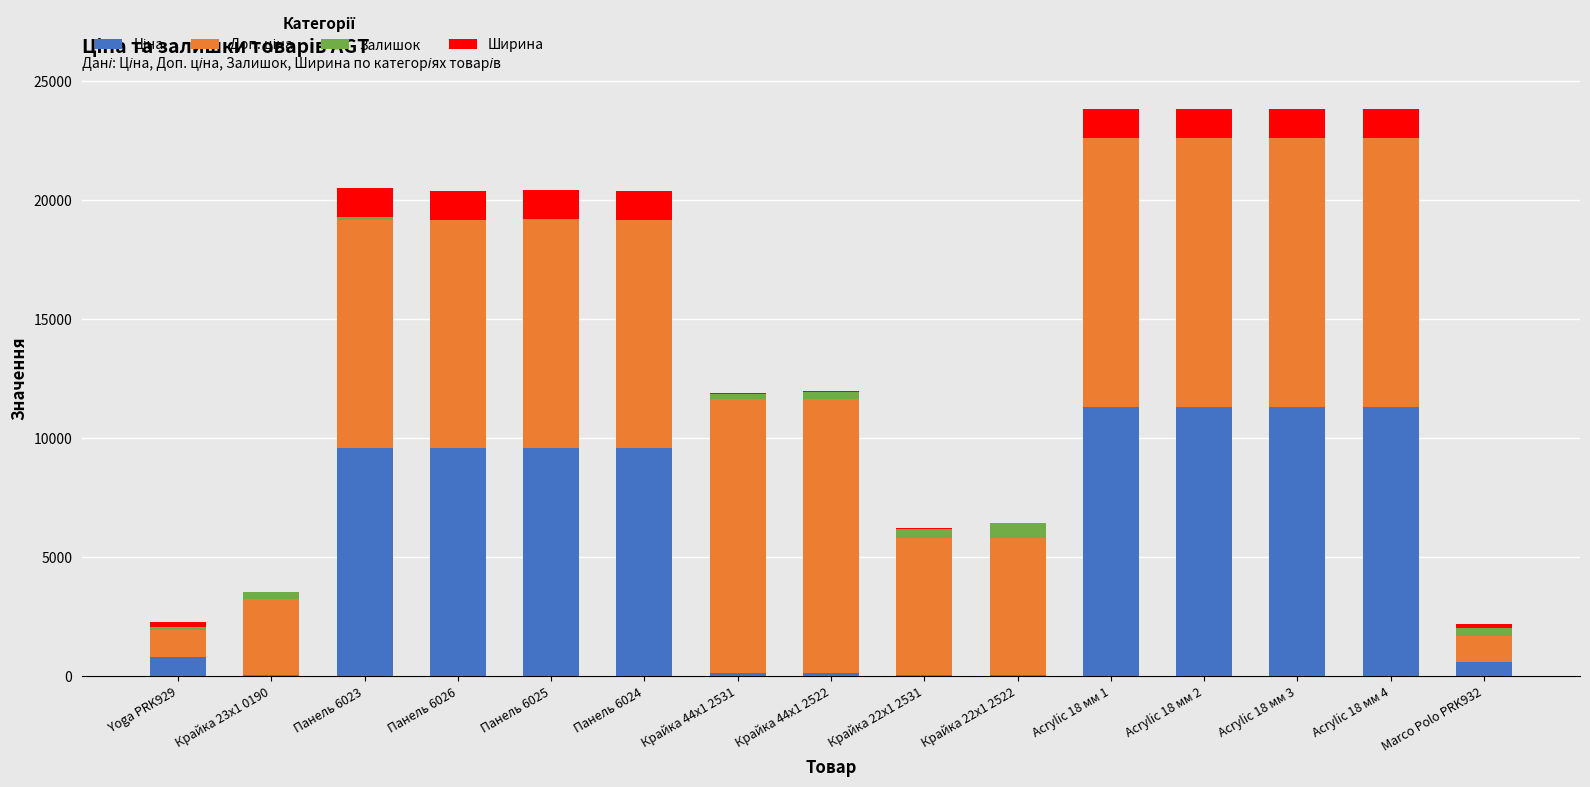

Is it true that Ціна equals 16226.7 at Панель 6025?

False